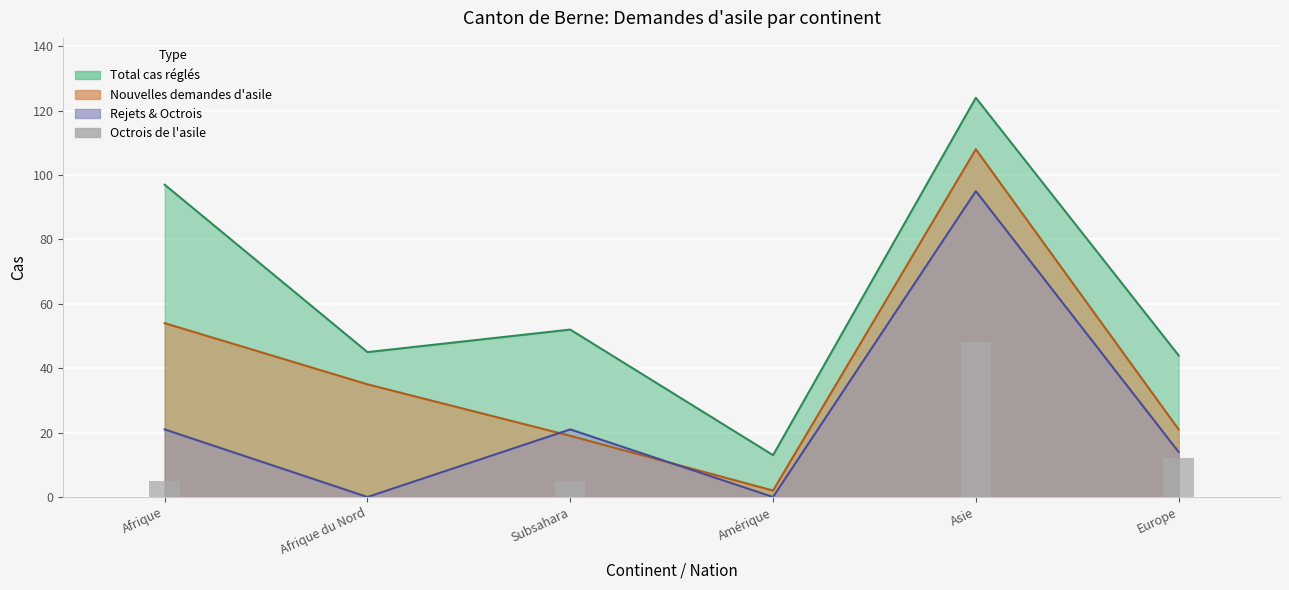

How many values are between 0 and 12?

5